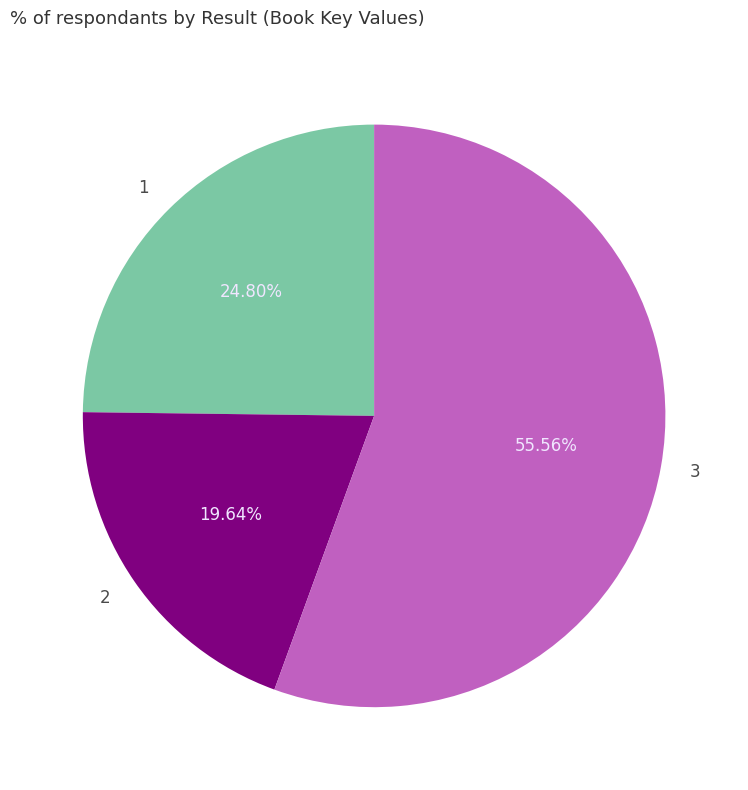

What is the smallest slice in the pie chart?

2